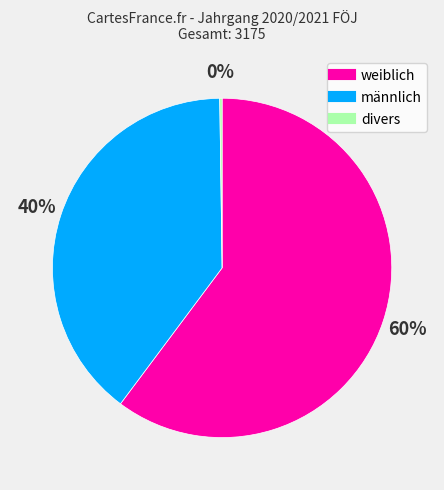

What is the largest slice in the pie chart?

weiblich